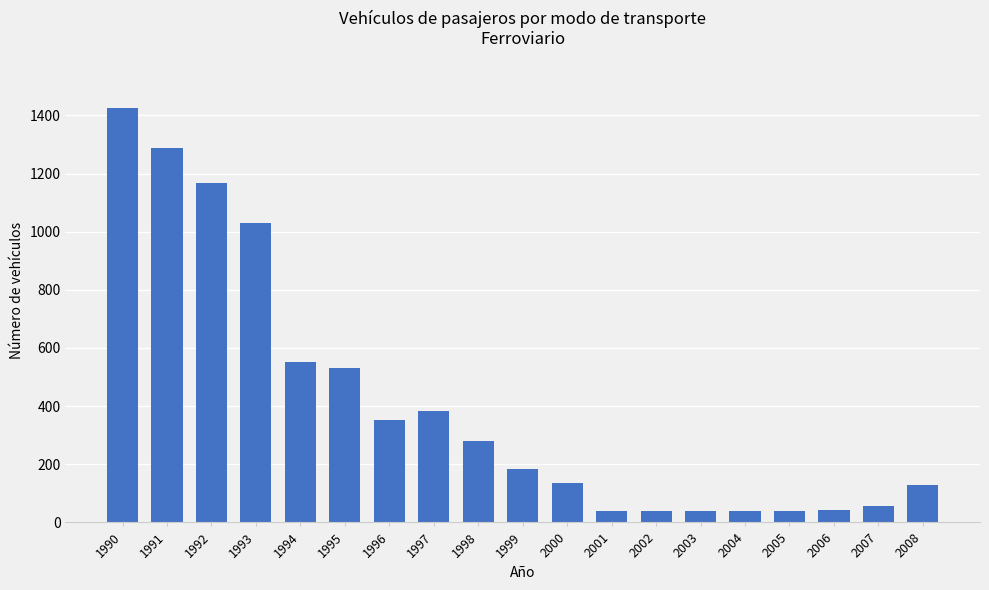

The value at 2002 is 40. True or false?

True